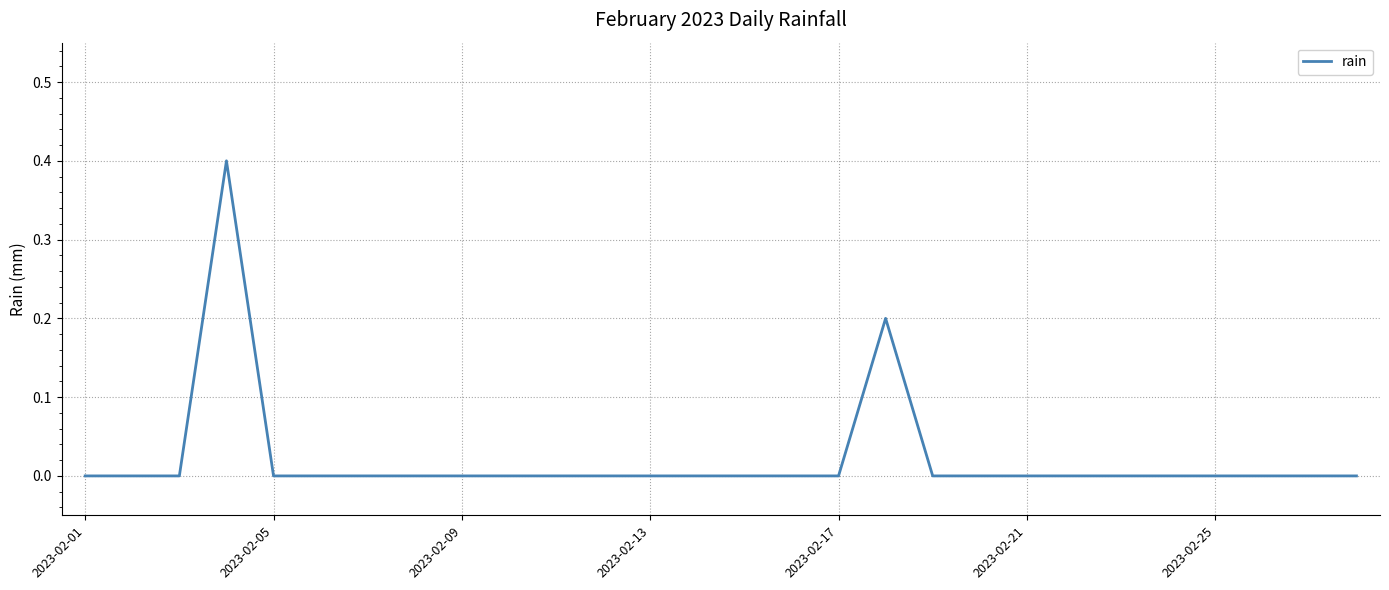

What is the maximum value shown in the chart?

0.4